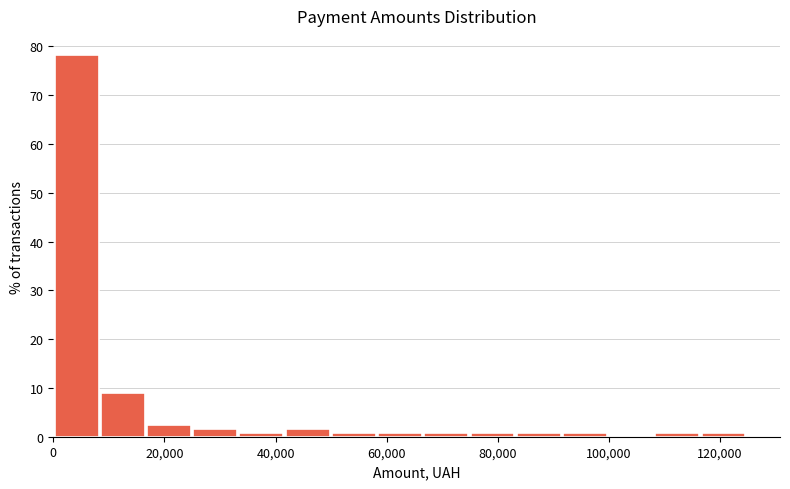

Reading left to right, transcribe this chart: for each bar, give the range it covers on the x-axis and its height. Neither the bar edges nor the heights are printed on the chart, so give them approximately, as read against the axes.

0 to 8000: 78
8000 to 16000: 9
16000 to 26000: 2
26000 to 34000: 2
34000 to 42000: under 1
42000 to 50000: 2
50000 to 58000: under 1
58000 to 66000: under 1
66000 to 76000: under 1
76000 to 84000: under 1
84000 to 92000: under 1
92000 to 100000: under 1
100000 to 108000: 0
108000 to 116000: under 1
116000 to 126000: under 1